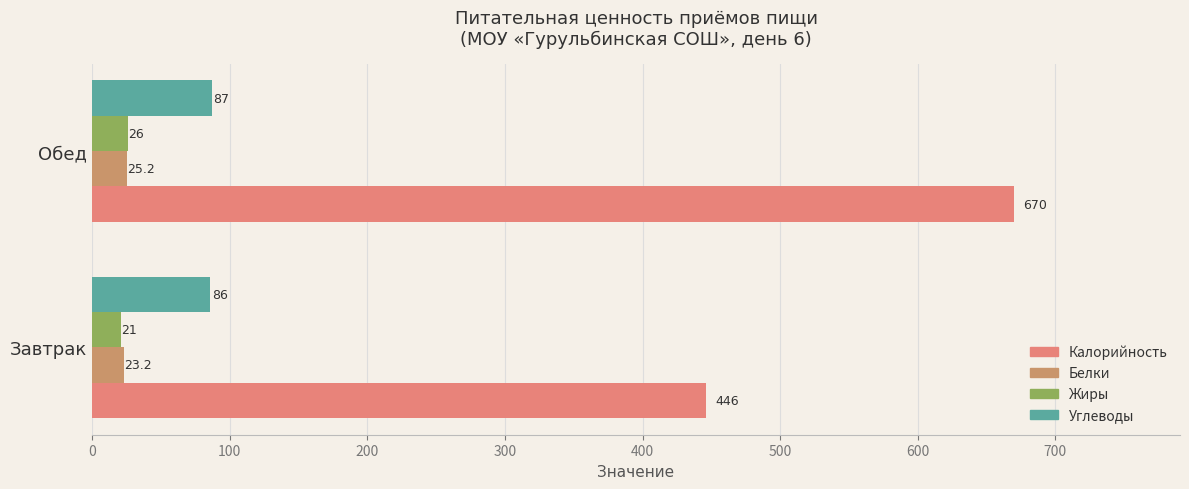

Count the number of categories in the chart.

2